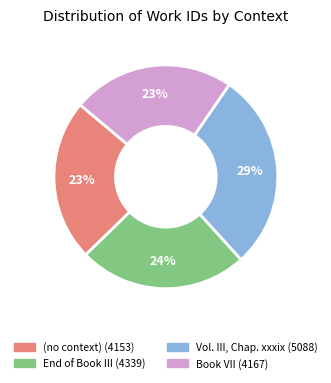

Which slice is the largest?

Vol. III, Chap. xxxix